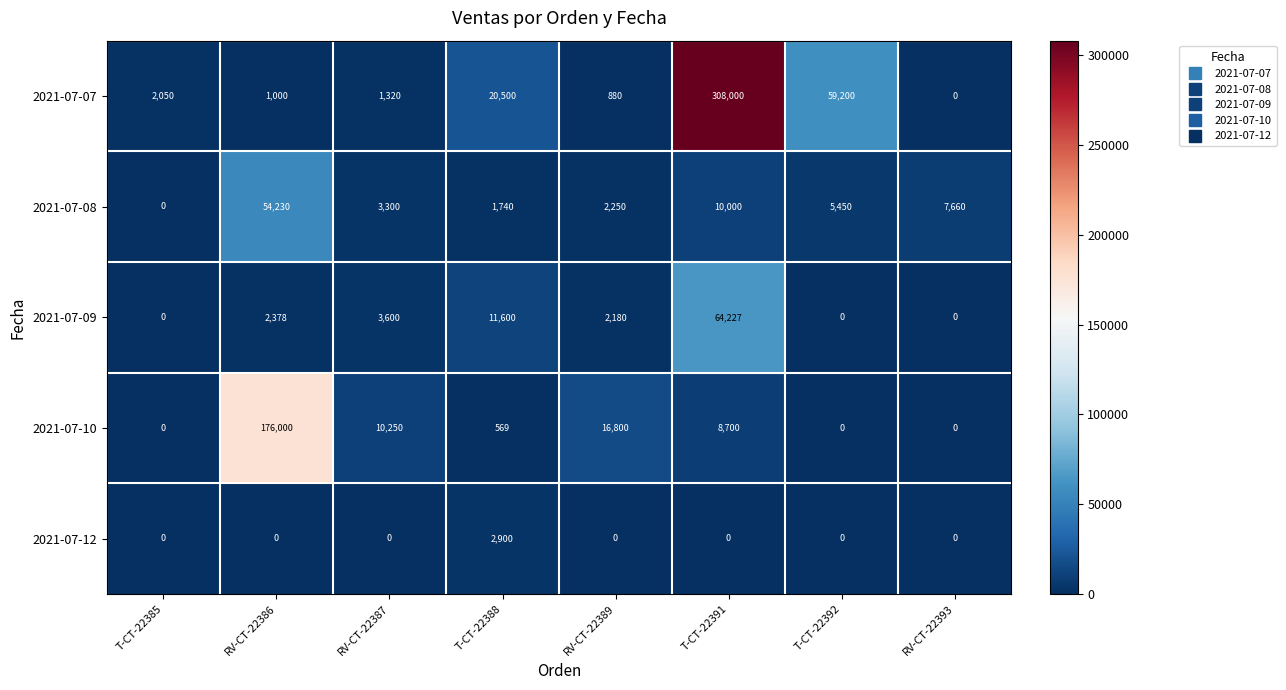

What is the sum of all 2021-07-07 values?

392950